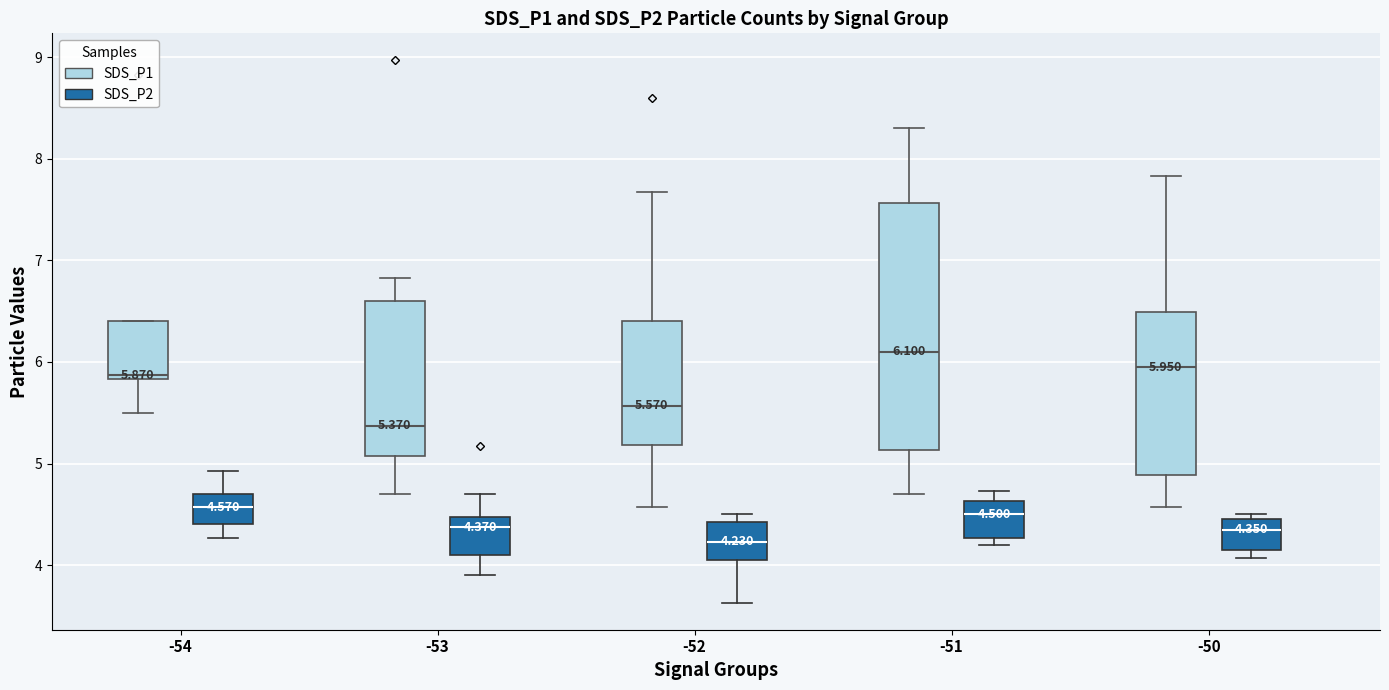

Comparing the boxes themselves (not the whiskers), which one is the tallest?

-51 (SDS_P1)